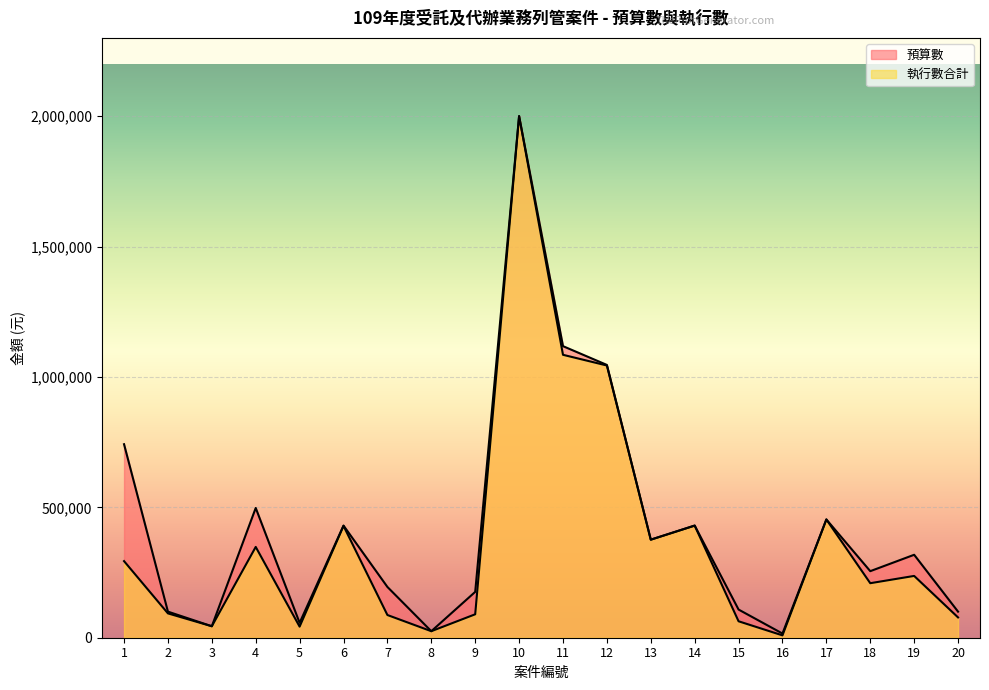

Does the chart display data point markers on the line(s)?

No